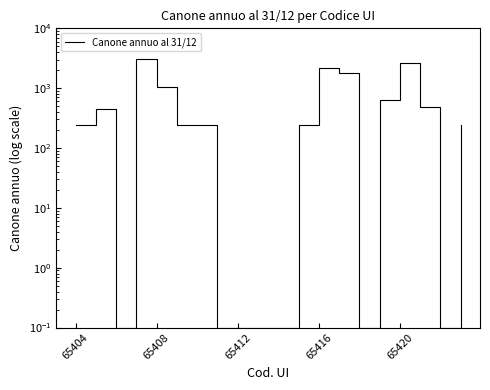

What is the difference between the values at 65416 and 65420?

1970.6